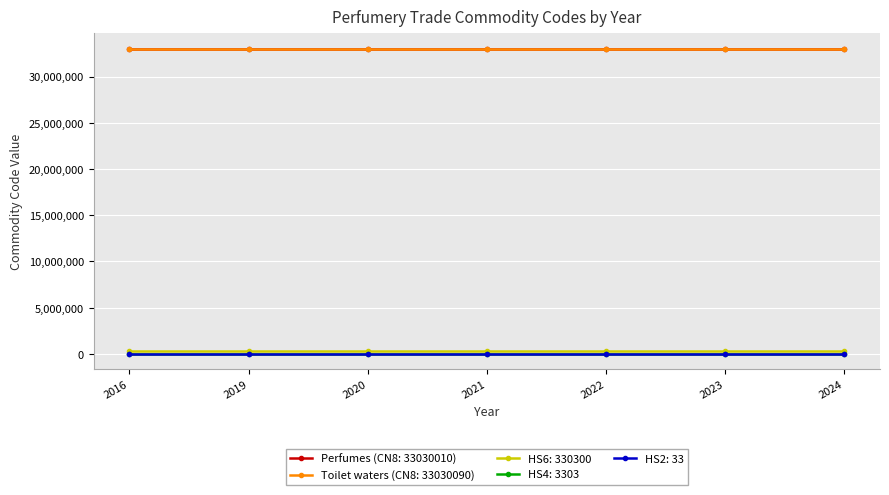

What is the sum of the HS6: 330300 values at 2016 and 2019?

660600